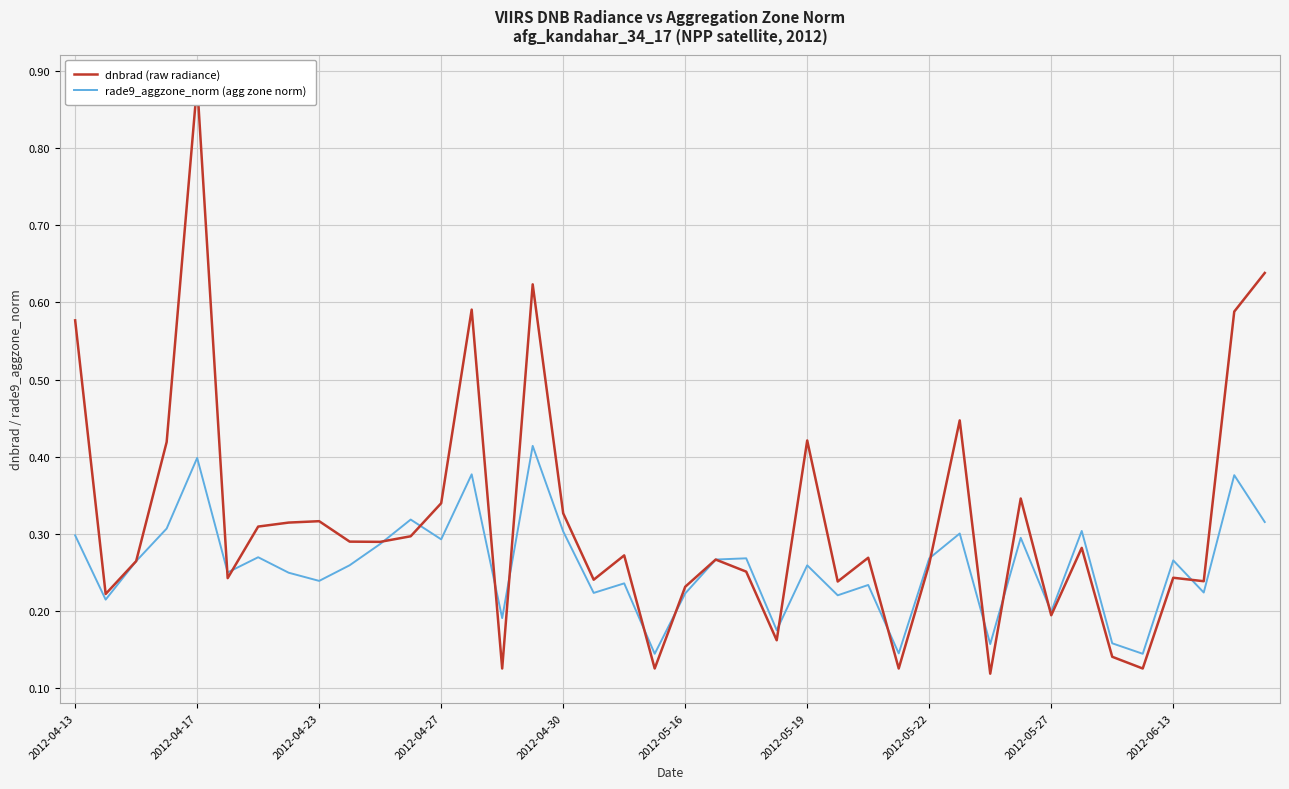

True or false: rade9_aggzone_norm (agg zone norm) has a value of 0.1 at 2012-05-22.

False